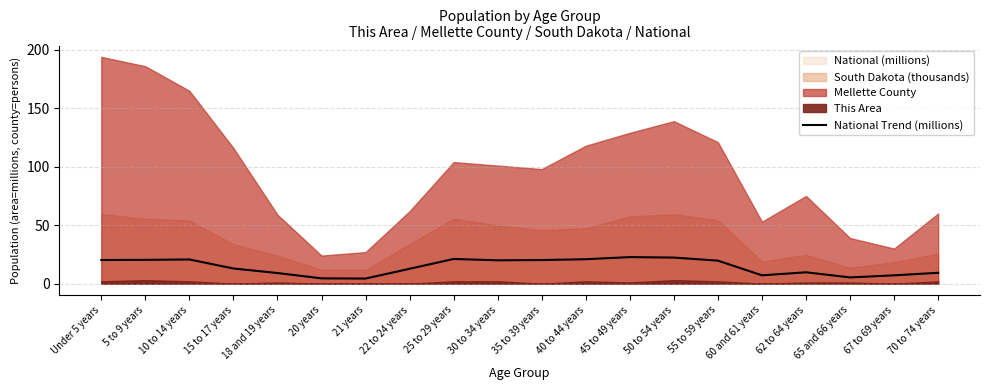

Read the value at 62 to 64 years.

9.7